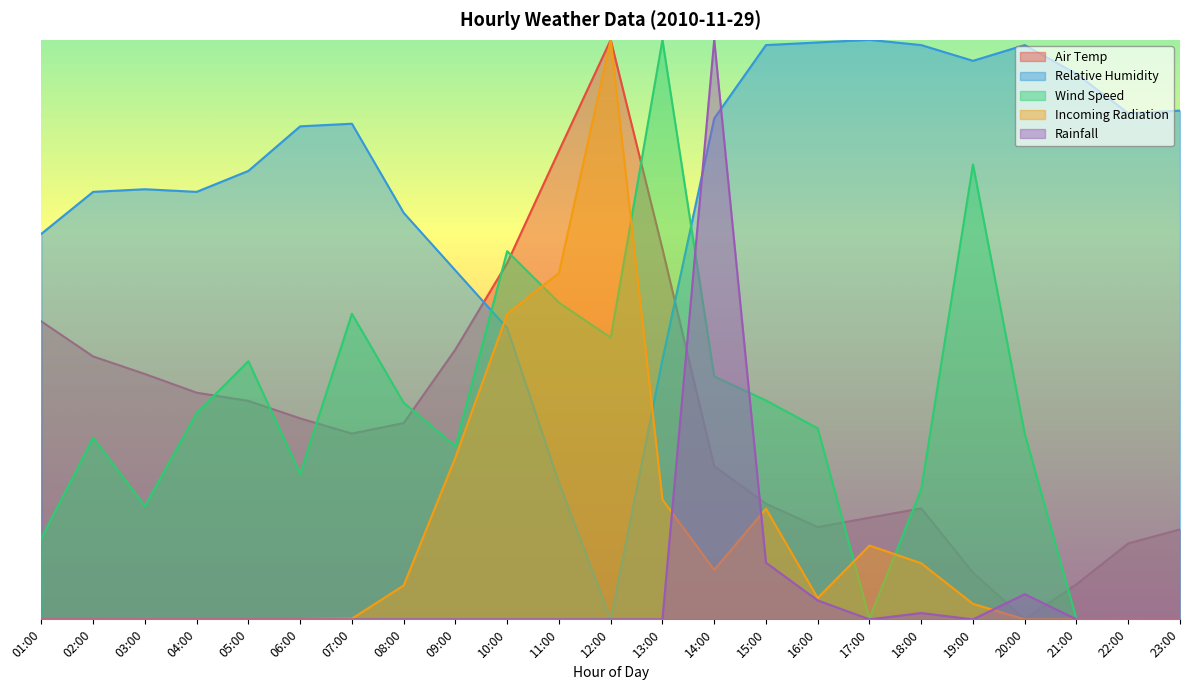

Which series ends up on top after the final intersection of Rainfall and Incoming Radiation?

Incoming Radiation